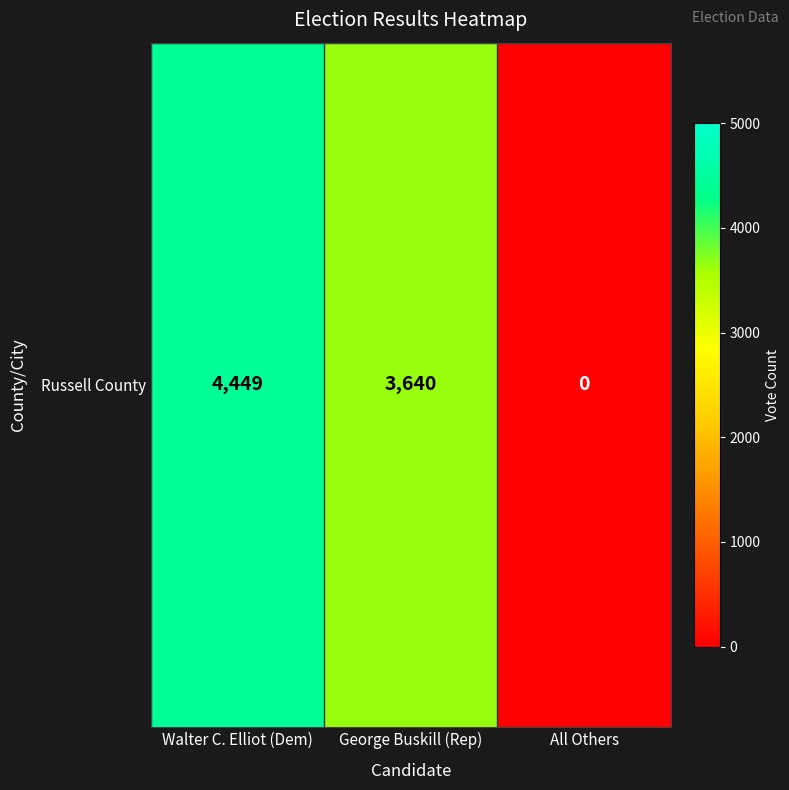

Count the number of data series in this chart.

1